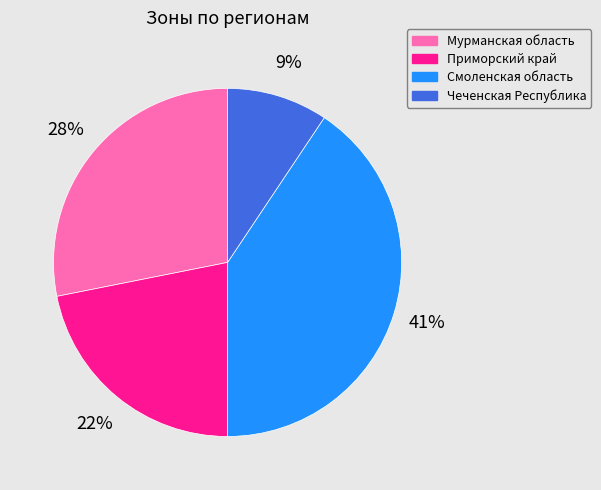

To the nearest percent, what is the difference between the Приморский край and Смоленская область slice percentages?

19%